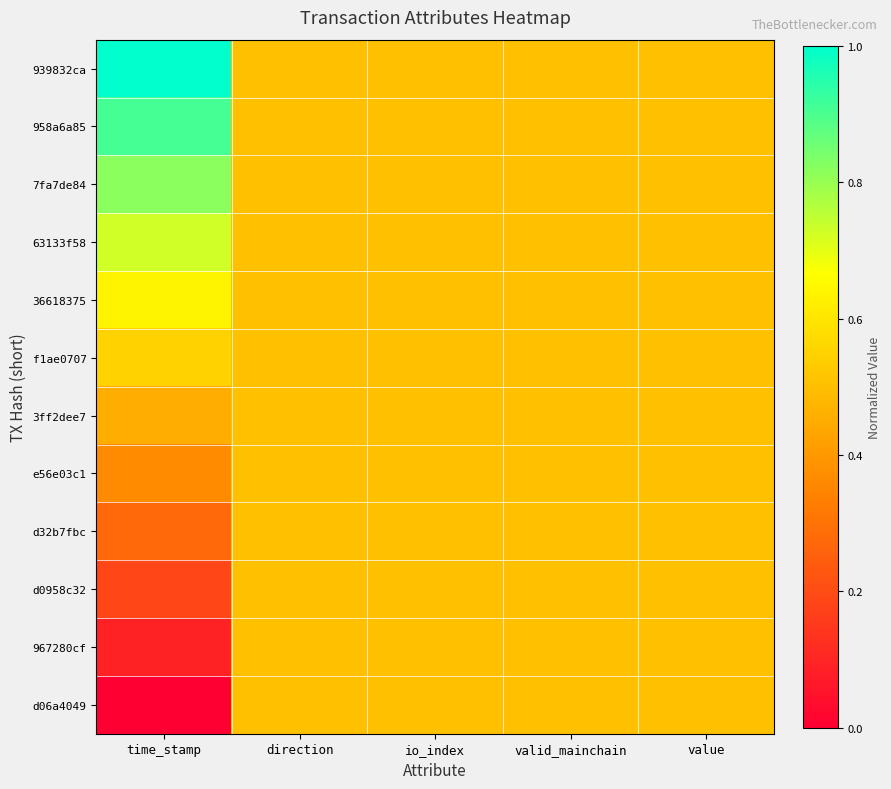

What is the maximum value shown in the chart?

1.0